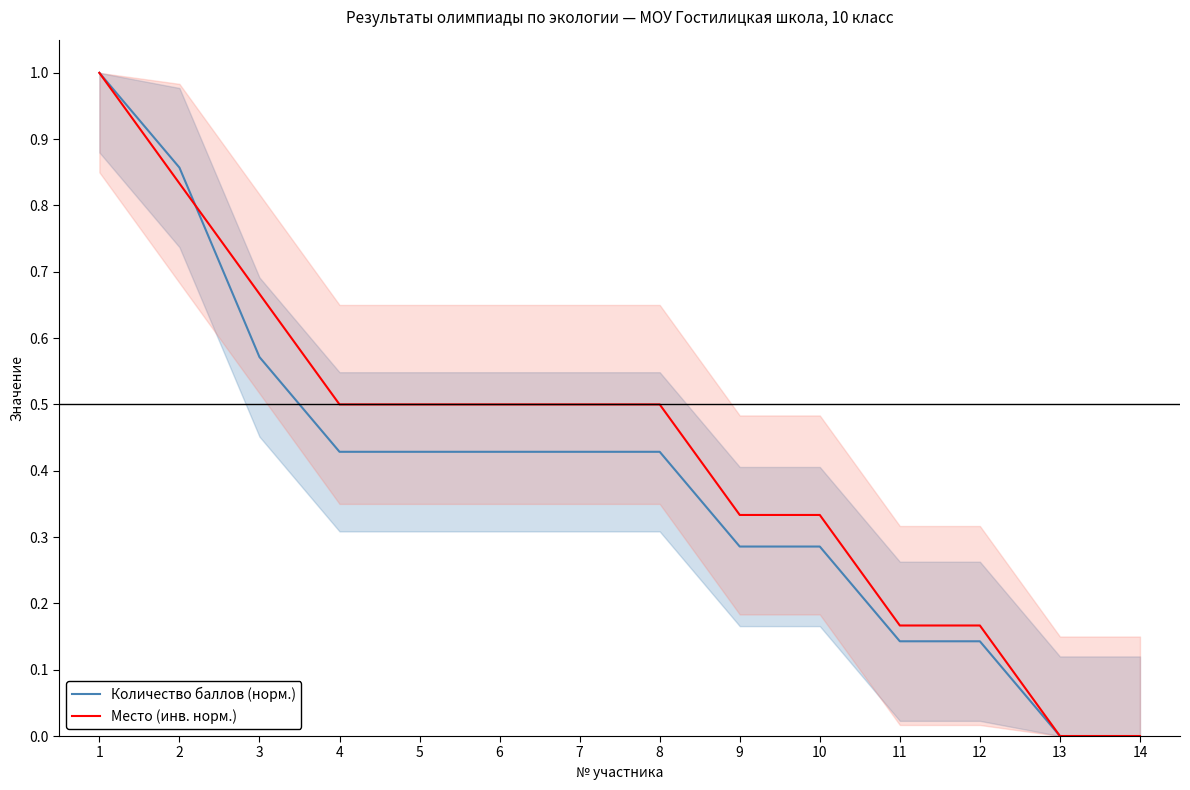

What is the sum of all Количество баллов (норм.) values?

5.4